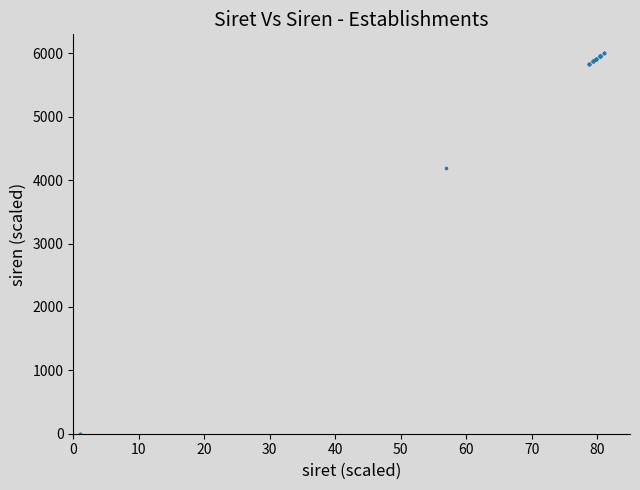

What Y value in the scatter plot is closest to 3000?

4192.6